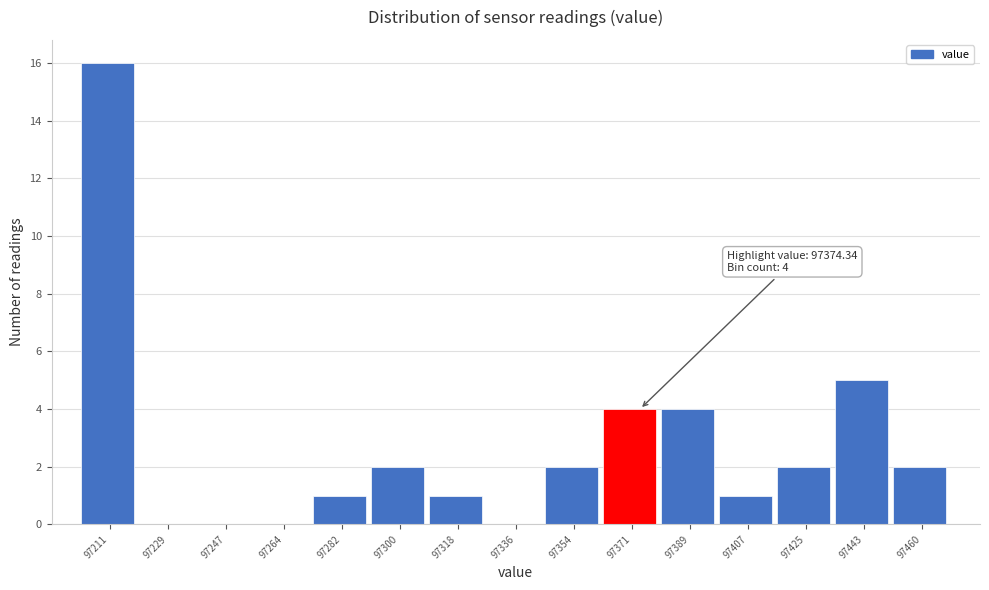

Which range on the x-axis has the tallest bar?

97202 to 97220